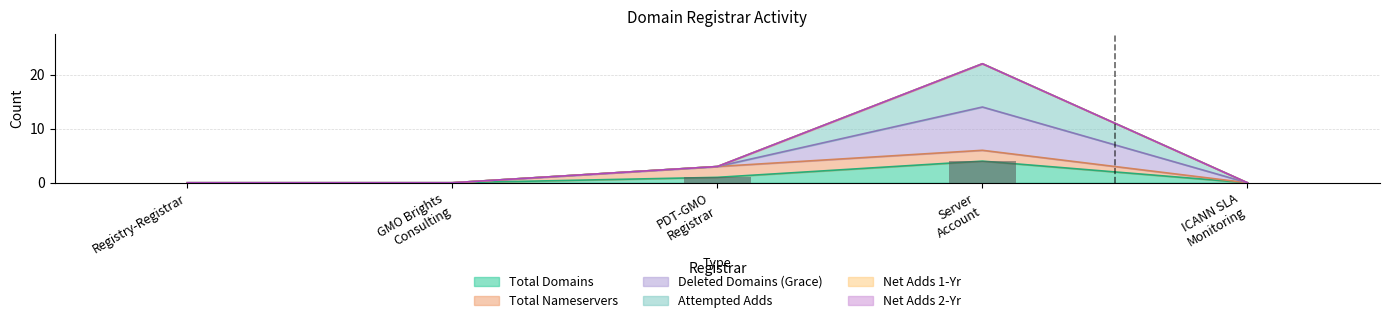

At which category does the chart reach its minimum across all series?

Registry-Registrar